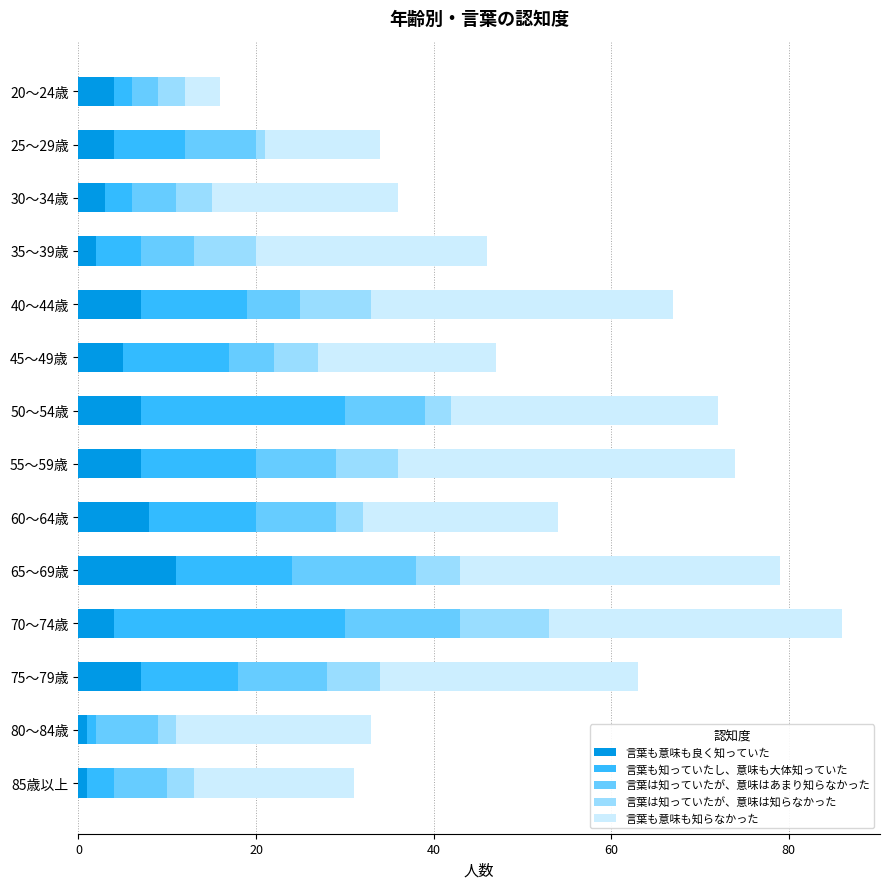

What is the average value of the 言葉も意味も良く知っていた series?

5